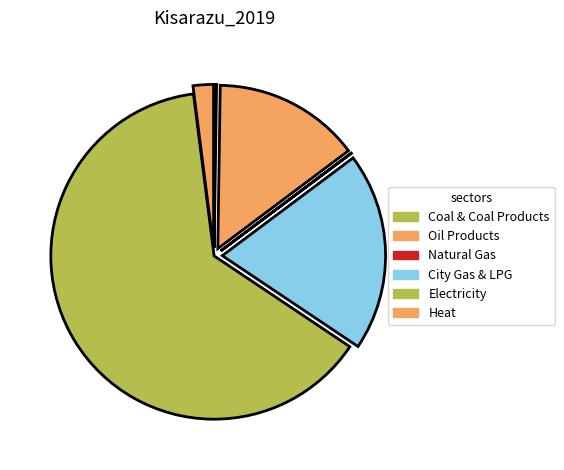

Between Electricity and Natural Gas, which is larger?

Electricity